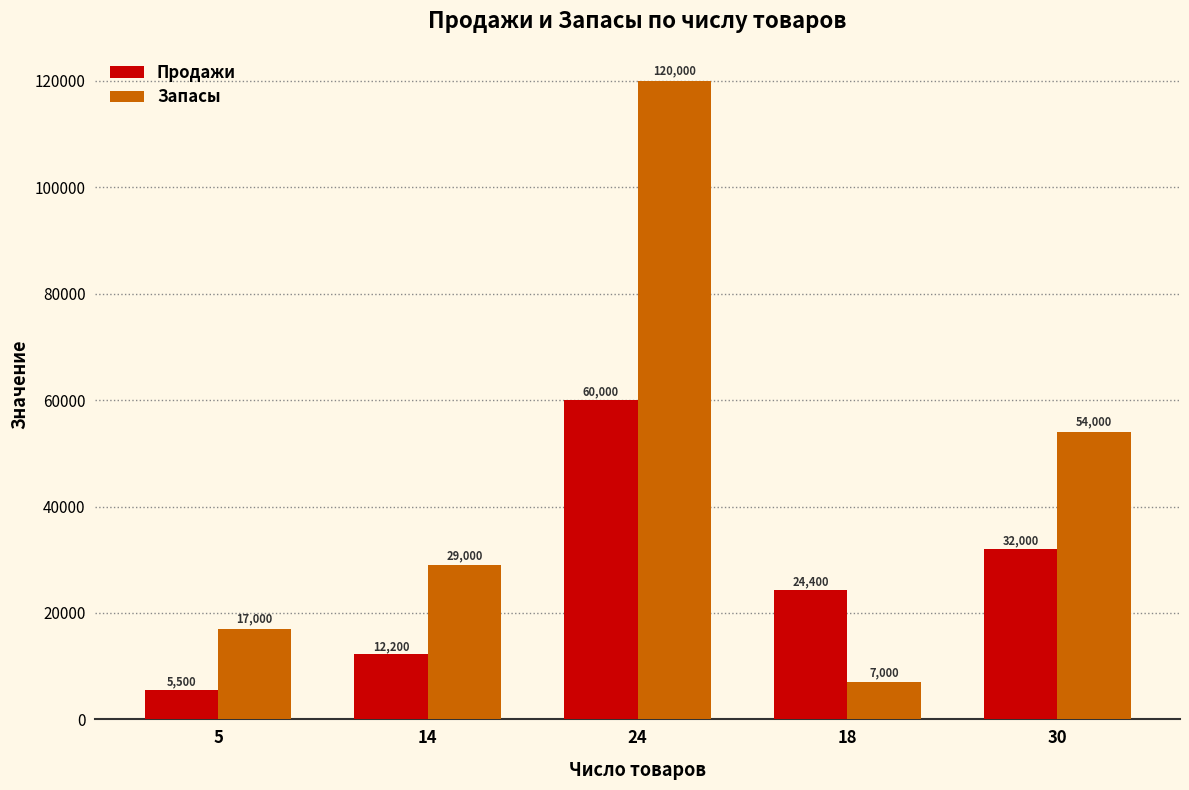

What is the difference between the highest and lowest values at 30?

22000